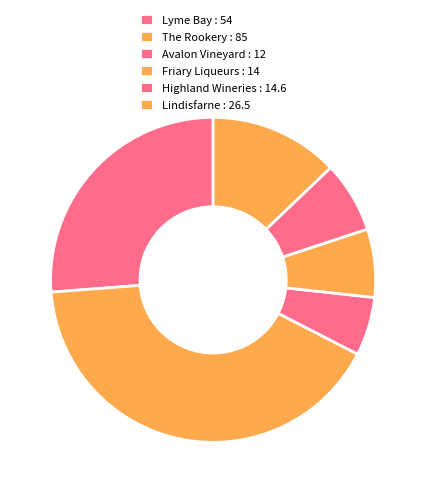

Is it true that Avalon Vineyard is 18% of the pie?

False